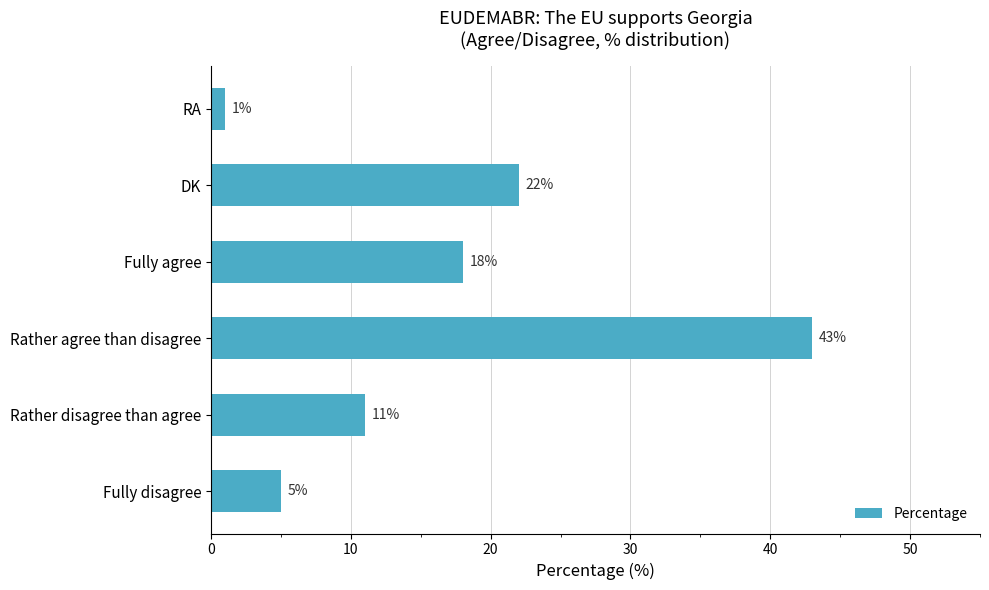

What is the difference between the maximum and minimum values?

42